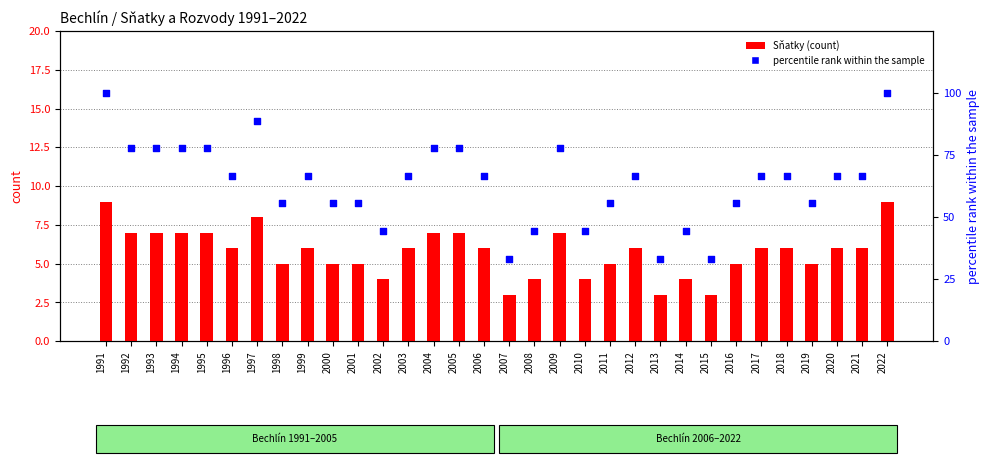

Is the value of Sňatky (count) at 2019 greater than the value of Rozvody (percentile rank) at 2006?

No